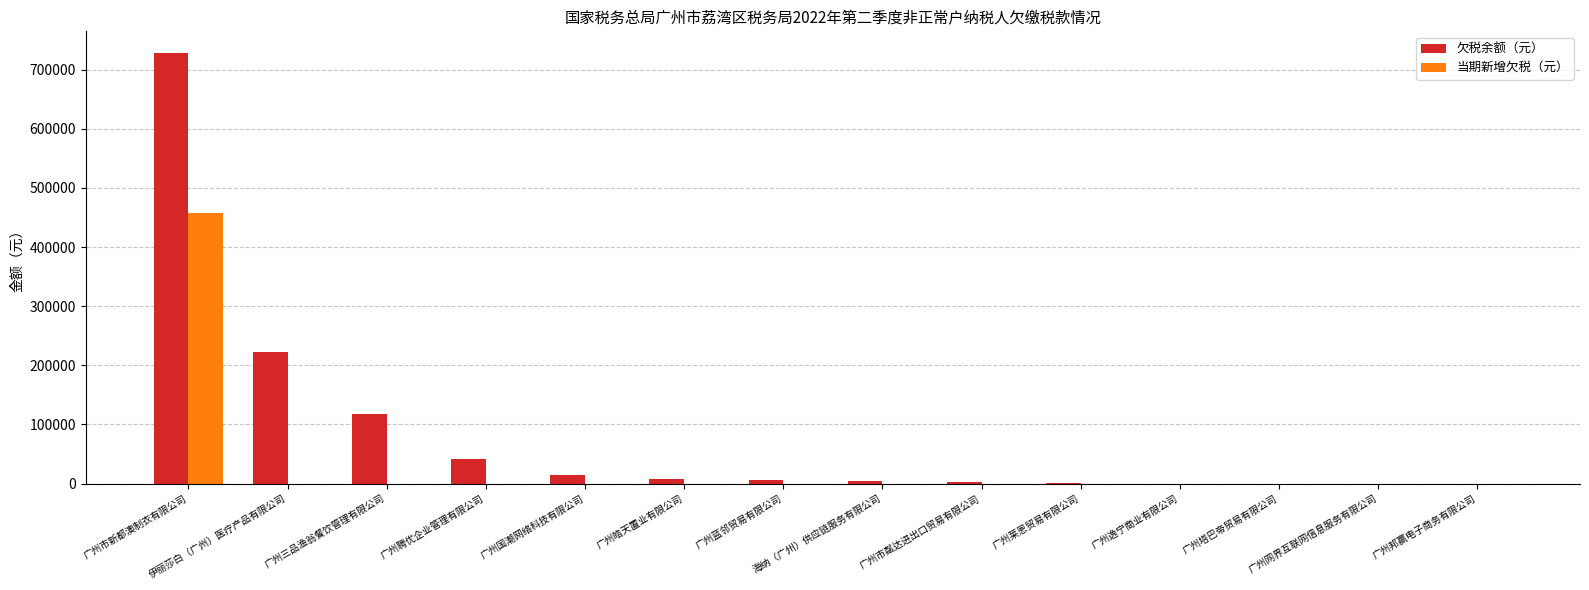

What is the sum of all 欠税余额（元） values?

1146300.4